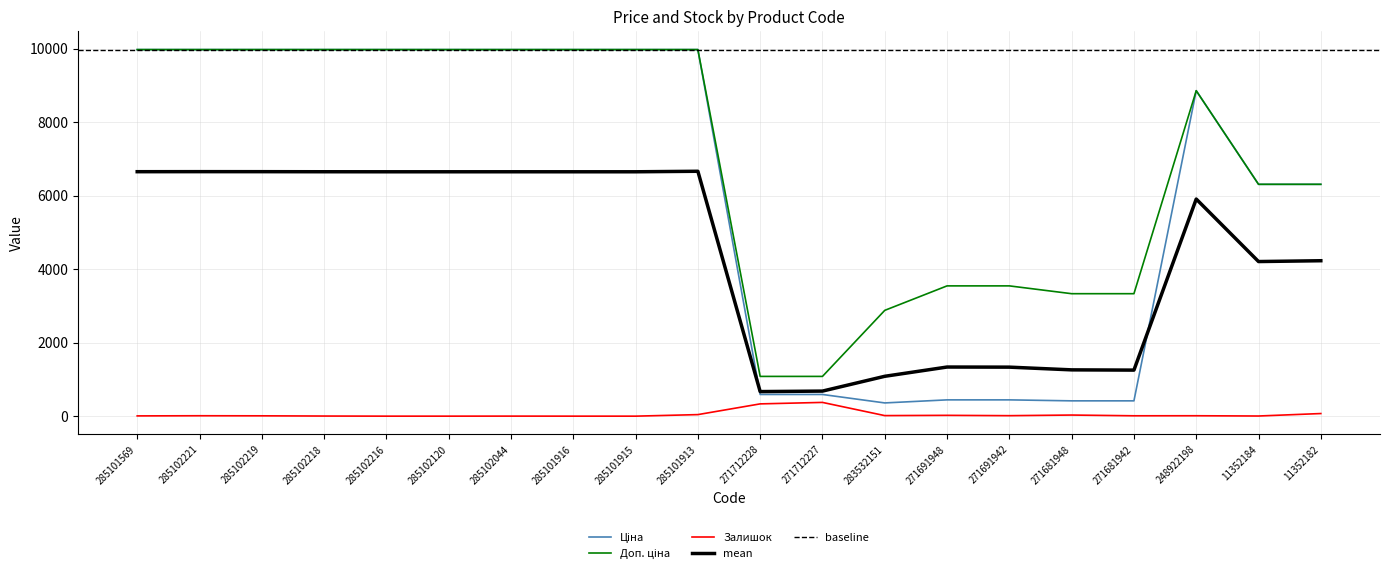

The Залишок series shows 22.0 at 271691948. True or false?

True